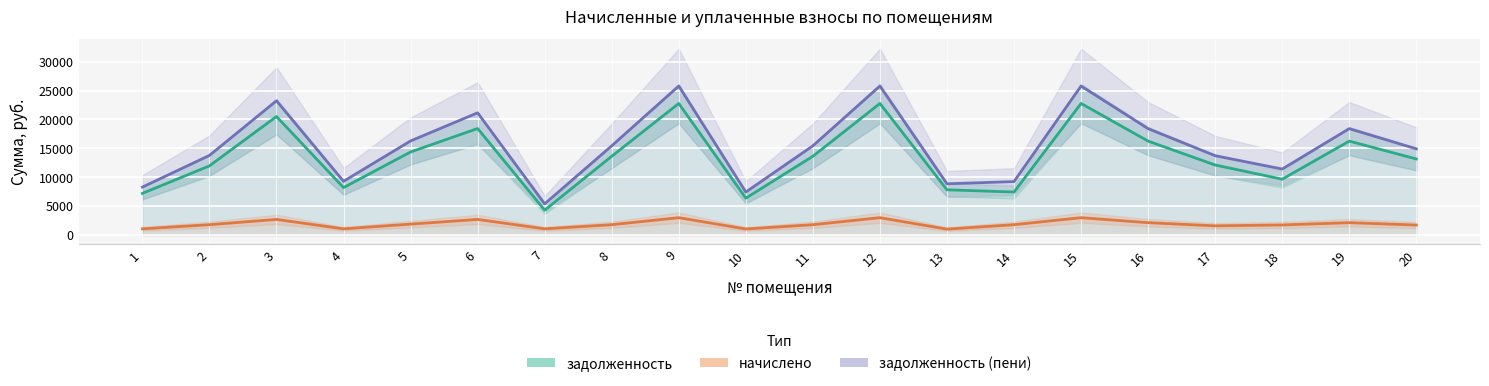

At how many categories does at least one series exceed 12145?

13